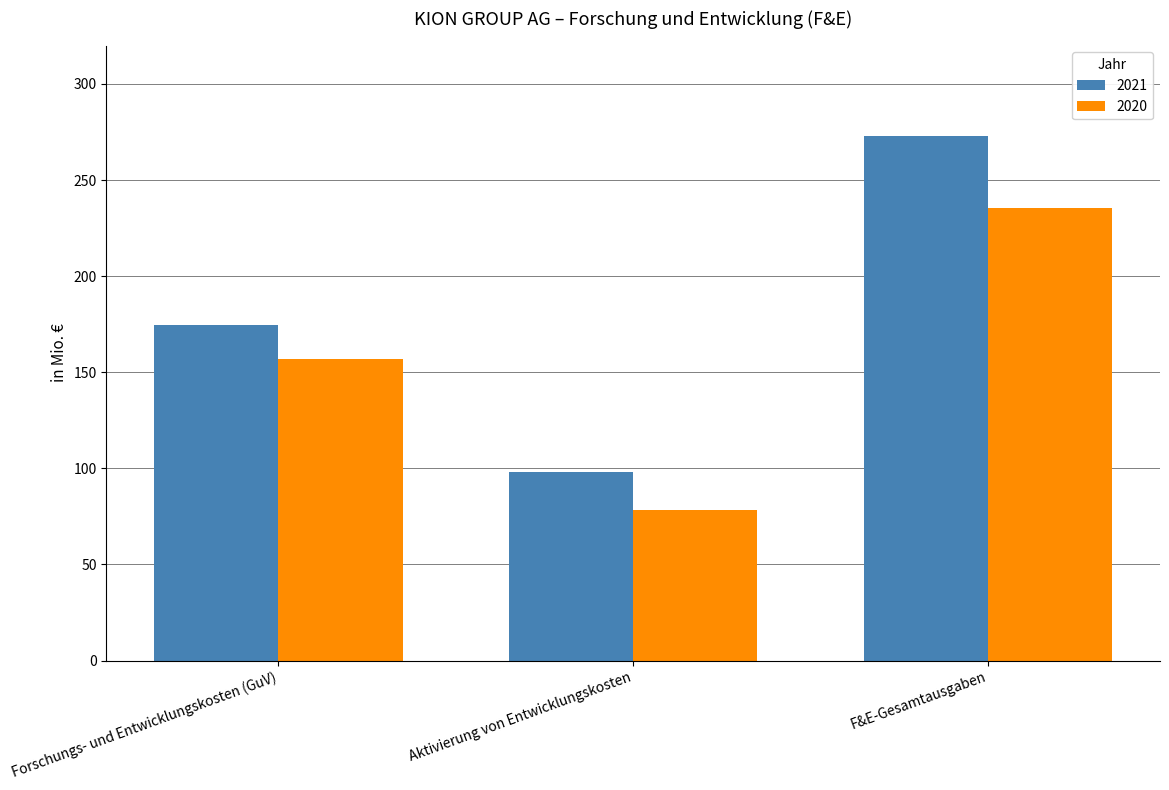

Between Aktivierung von Entwicklungskosten and F&E-Gesamtausgaben, which series saw the biggest shift?

2021